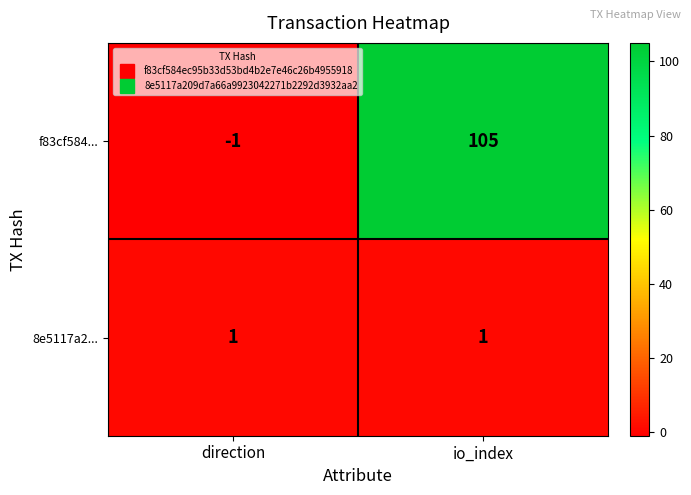

What is the difference between the maximum and minimum values in the f83cf584... series?

106